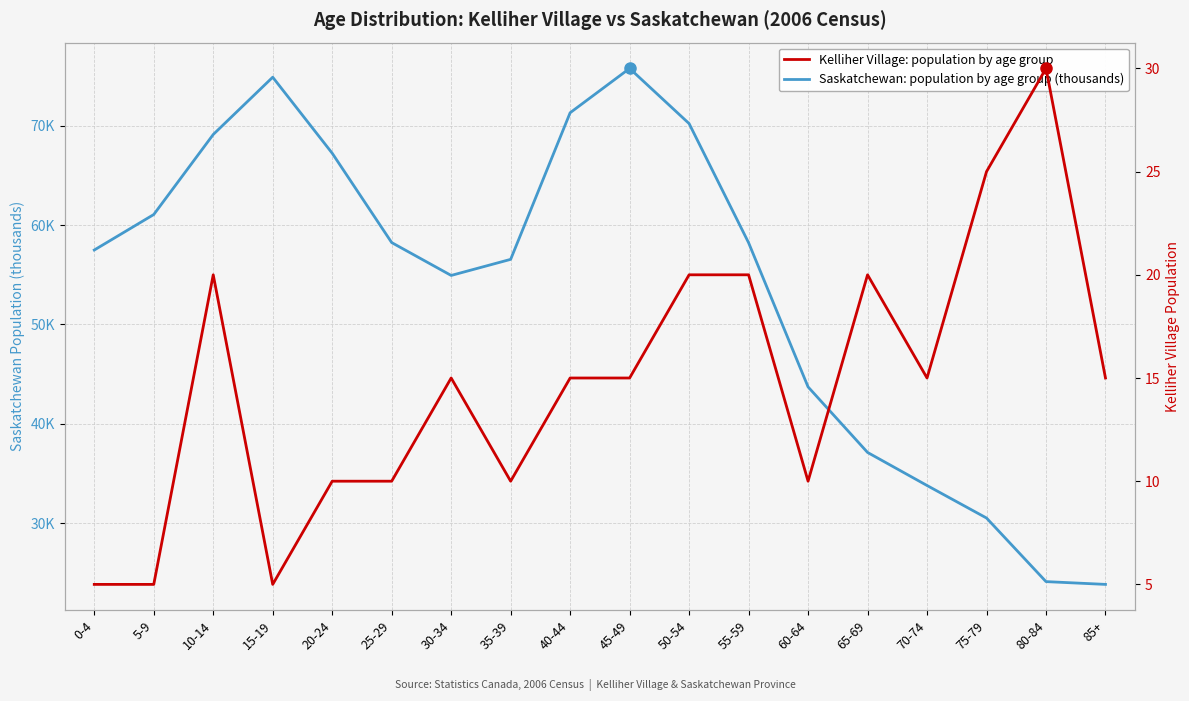

What is the label of the 12th point from the right?

30-34